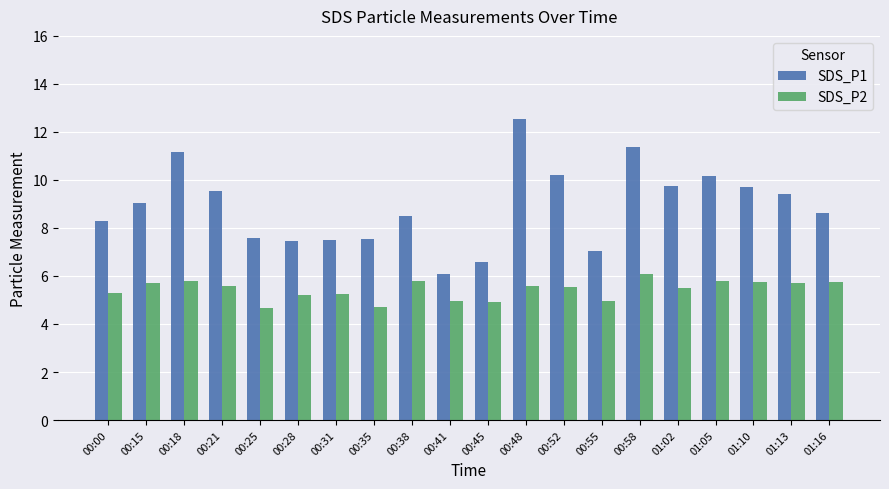

What is the spread (max minus min) of values at 00:55?

2.1